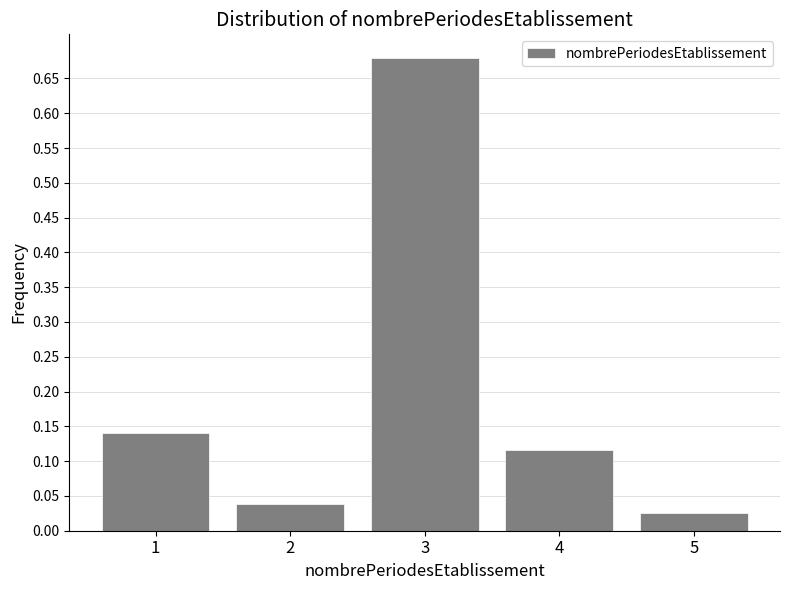

The chart shows a value of 0.2 at 1. True or false?

False